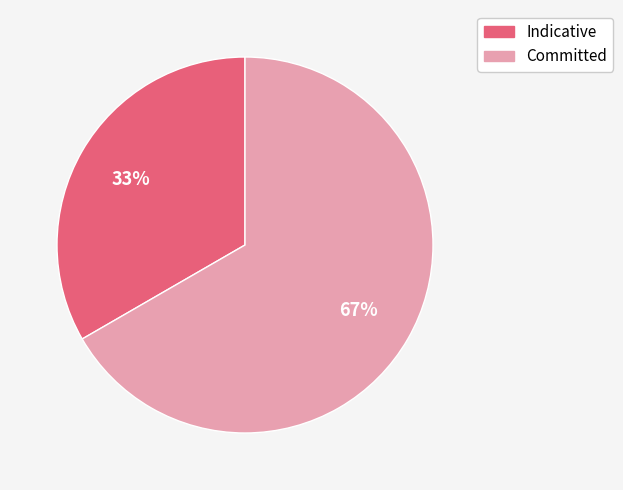

Which slice is the smallest?

Indicative